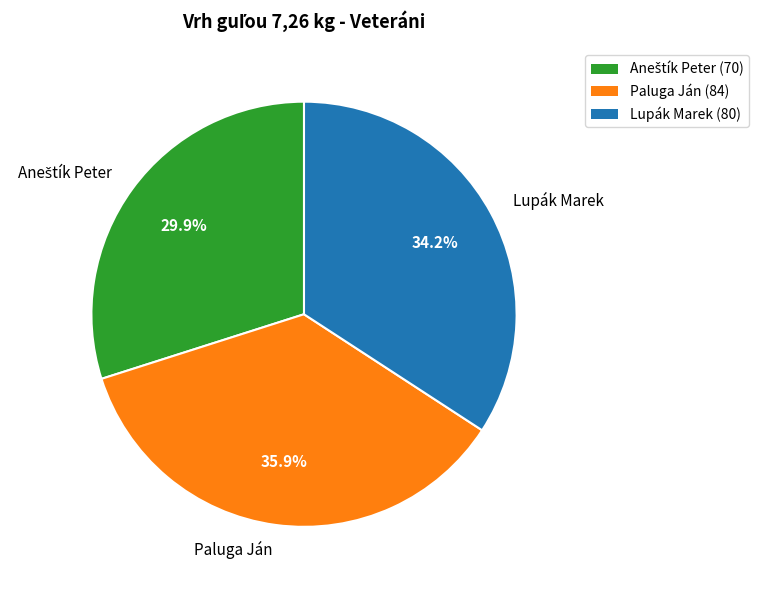

Is there any slice that represents more than half of the pie?

No